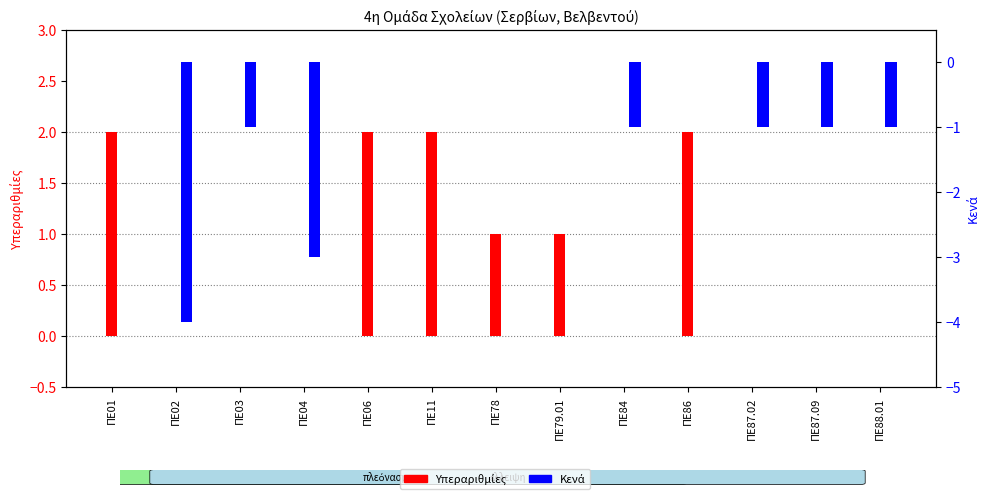

How many values in the Κενά series exceed -1?

6